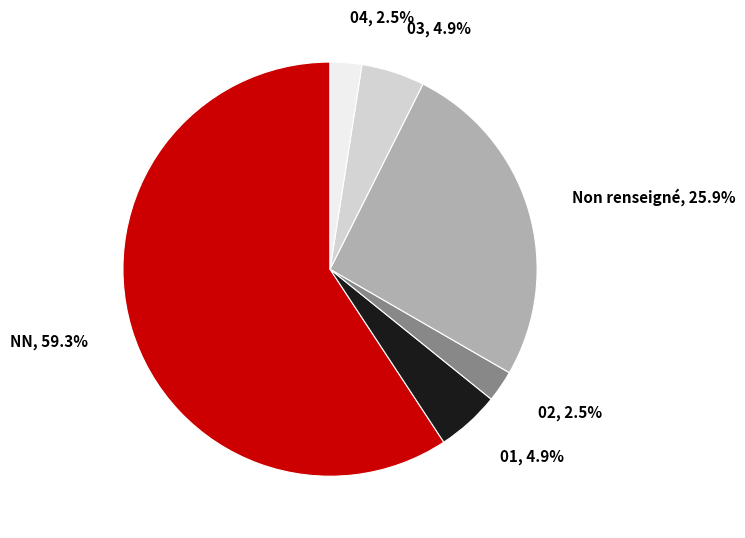

Which slice represents more than half of the pie?

NN, 59.3%